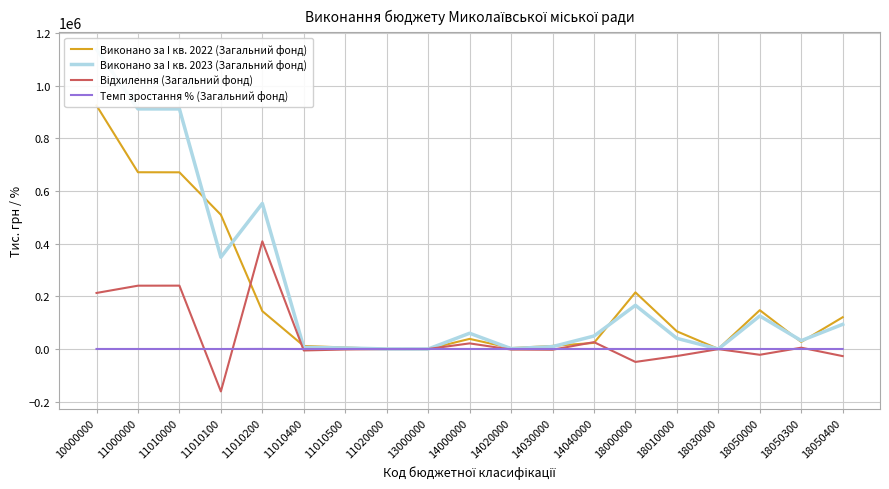

Reading right to left, extract all data points from this chart.

Виконано за I кв. 2022 (Загальний фонд): 120641.3	26785.8	147427.2	436.3	67132.9	214996.5	23194.1	11787.5	3498.4	38480.0	4.8	273.9	5766.2	11647.4	143815.5	509554.8	670783.8	671057.7	924539.0
Виконано за I кв. 2023 (Загальний фонд): 93710.8	31817.9	125528.7	34.2	40433.6	165996.5	49299.2	9038.7	1525.2	59863.1	7.6	137.1	4032.5	6123.3	552624.0	348578.7	911358.4	911495.5	1137362.8
Відхилення (Загальний фонд): -26930.5	5032.1	-21898.5	-402.1	-26699.3	-49000.0	26105.1	-2748.7	-1973.2	21383.1	2.8	-136.8	-1733.7	-5524.1	408808.5	-160976.1	240574.6	240437.8	212823.8
Темп зростання % (Загальний фонд): 77.7	118.8	85.1	7.8	60.2	77.2	210.0	76.7	43.6	155.6	159.3	50.1	69.9	52.6	380.0	68.4	135.9	135.8	123.0